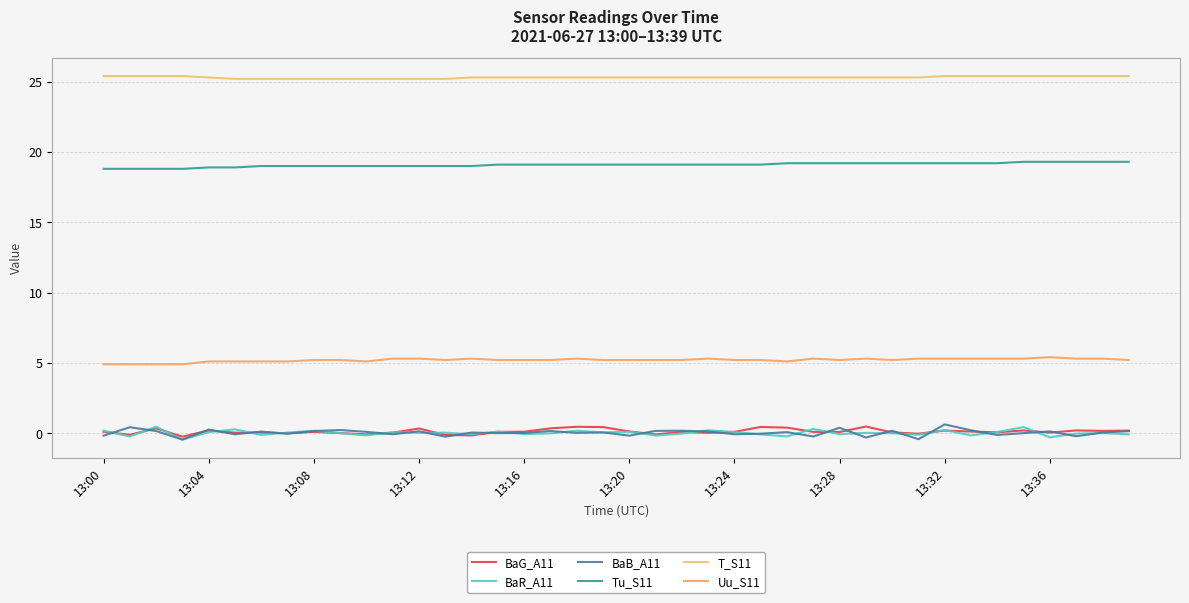

What are all the series names shown in the legend?

BaG_A11, BaR_A11, BaB_A11, Tu_S11, T_S11, Uu_S11